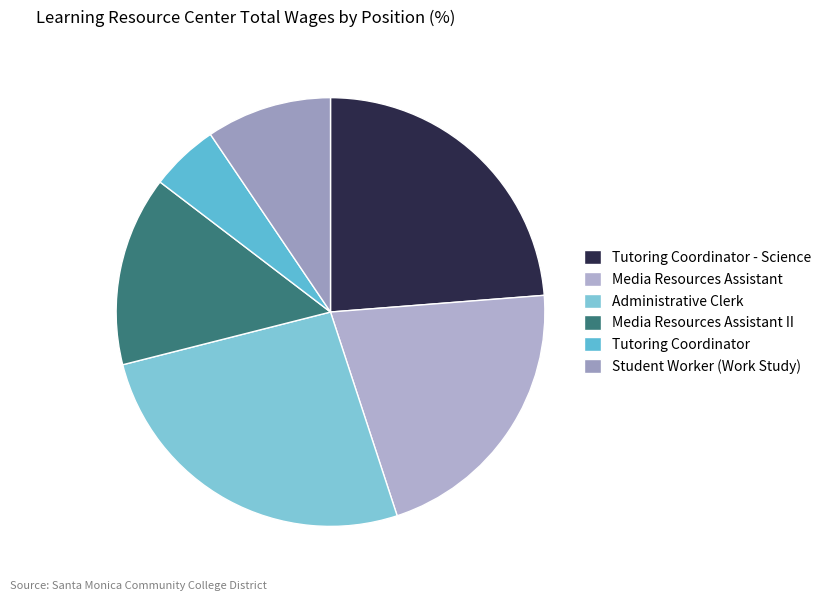

Which slice is the largest?

Administrative Clerk